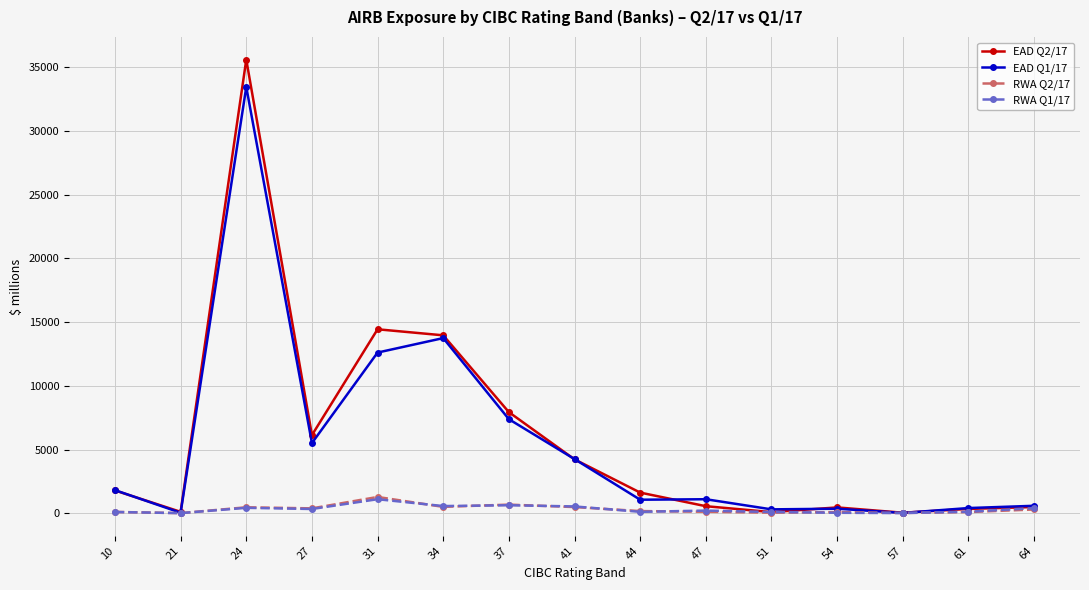

Count the number of data series in this chart.

4